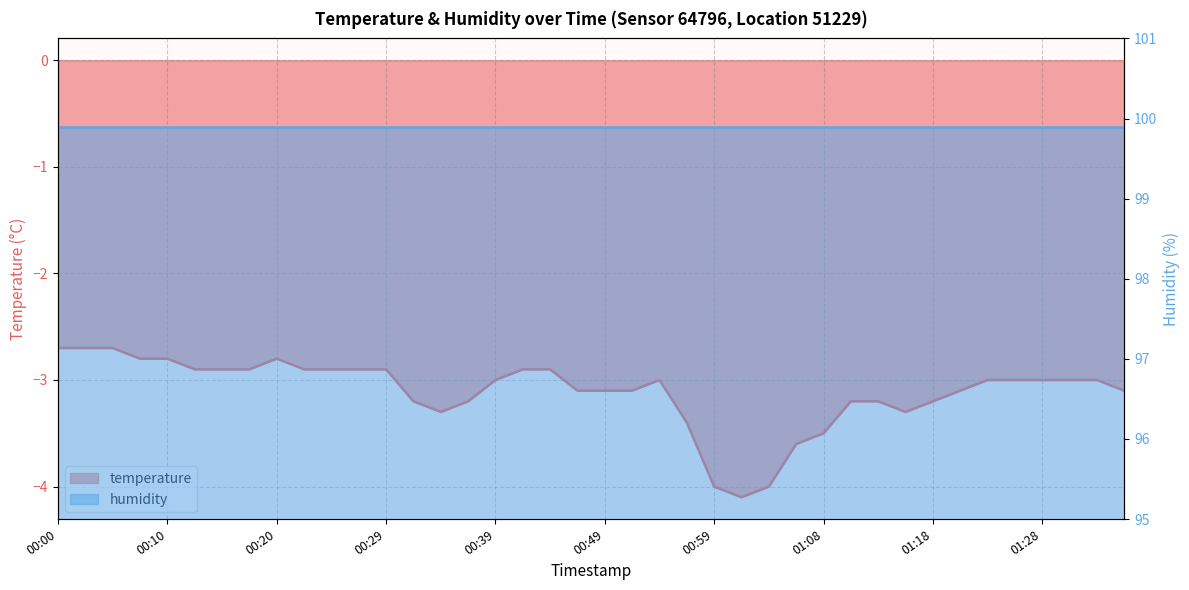

What is the label of the 25th point from the left?

00:59